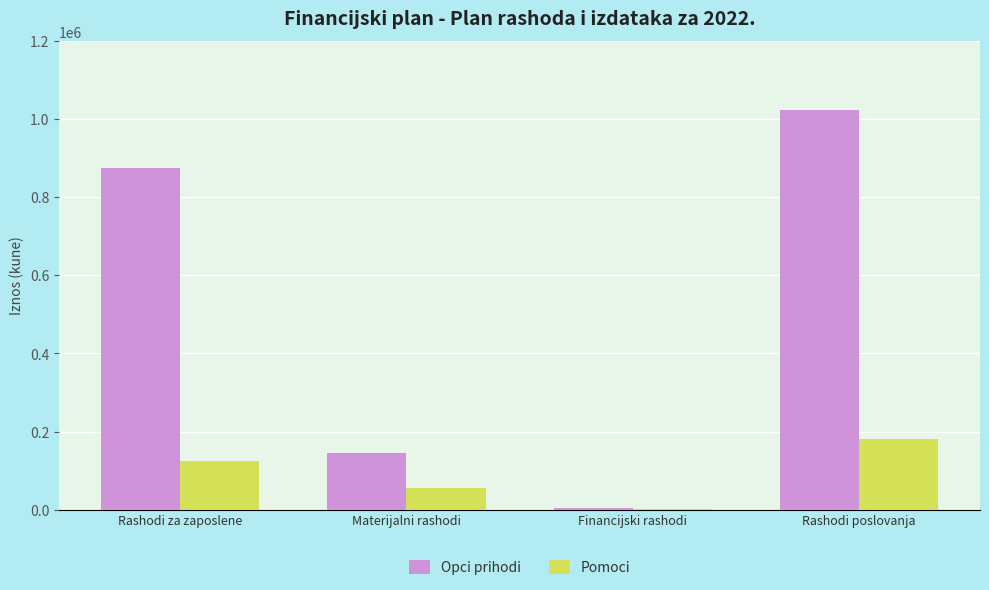

At which category does the chart reach its peak across all series?

Rashodi poslovanja